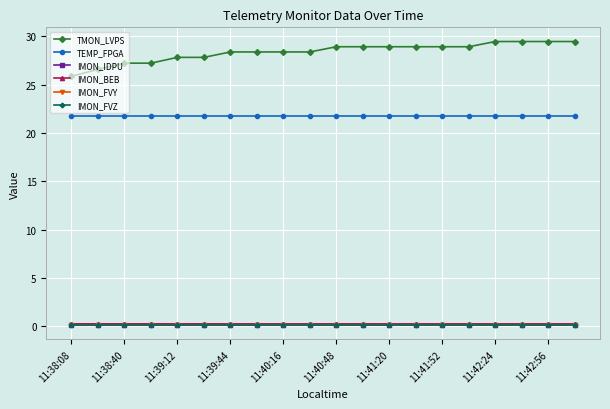

Which series has the widest spread of values?

TMON_LVPS